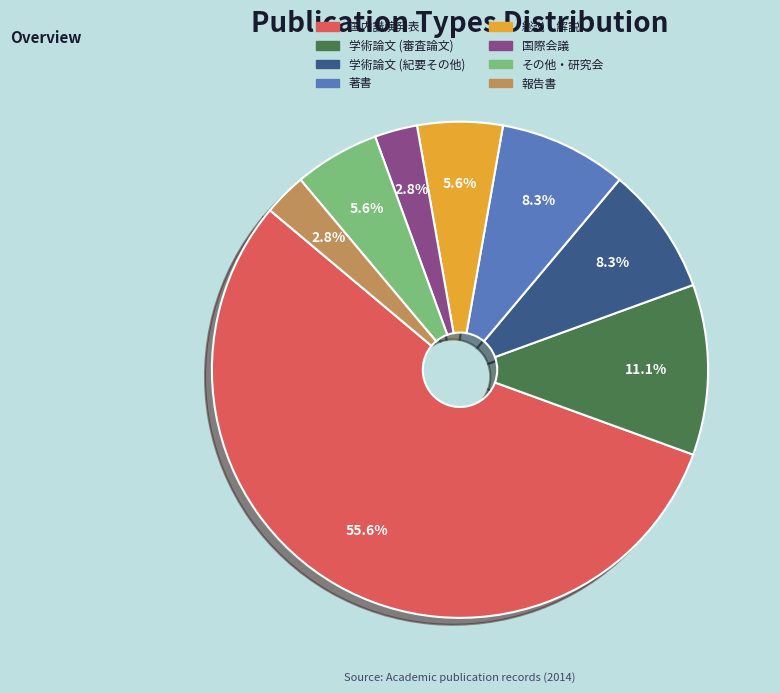

To the nearest percent, what is the difference between the 総説・解説 and 国際会議 slice percentages?

3%